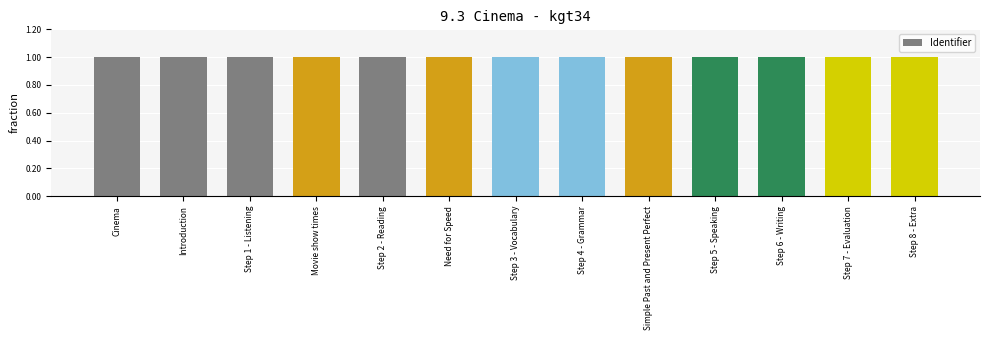

Are the bars horizontal?

No